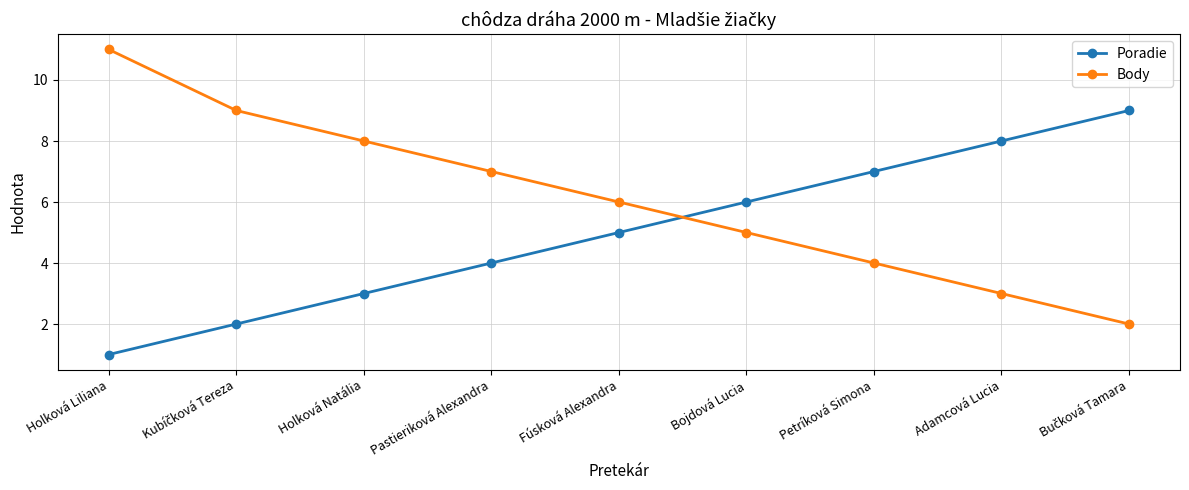

At which label does Body first exceed 6?

Holková Liliana